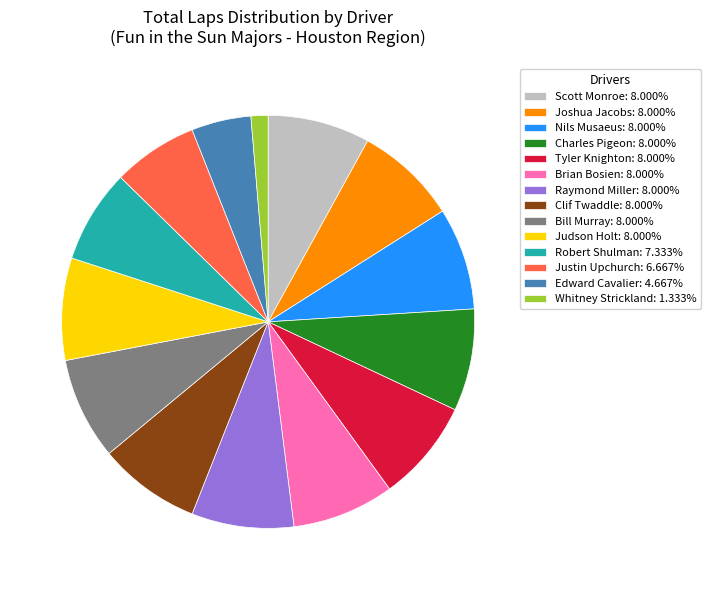

Is there any slice that represents more than half of the pie?

No